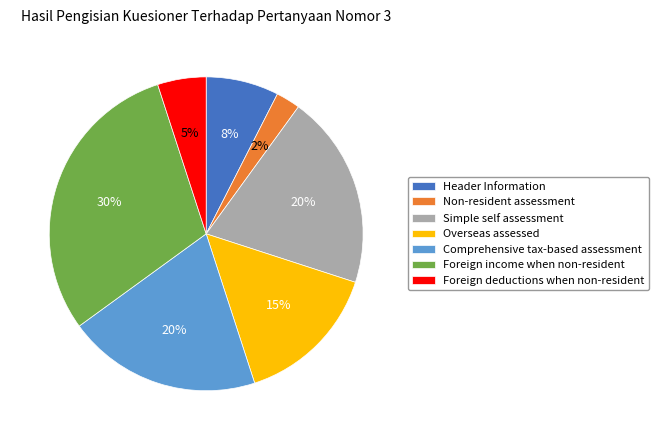

Combined, do Foreign income when non-resident and Overseas assessed account for over 50%?

No